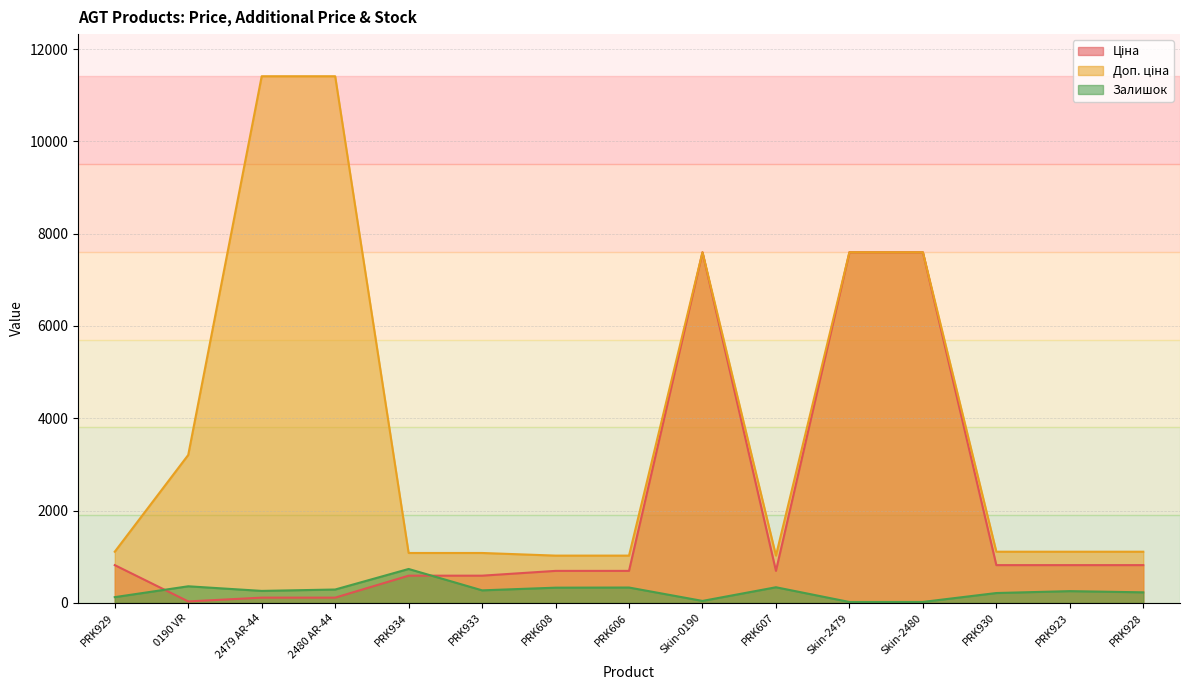

What is the difference between the Ціна values at 2480 AR-44 and PRK930?

704.4